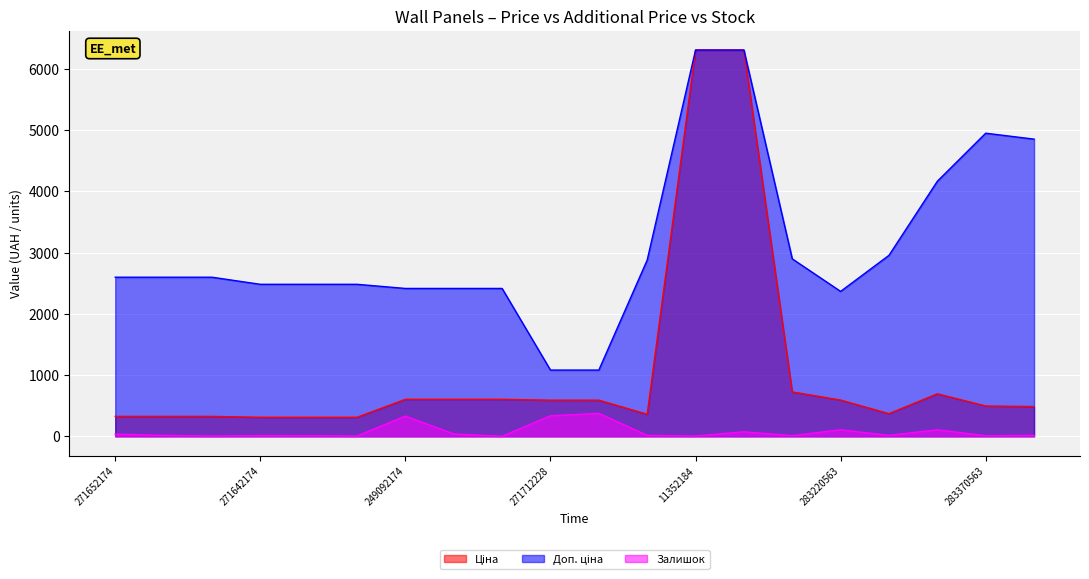

The value of Залишок at 271642174 is 6.3. True or false?

False